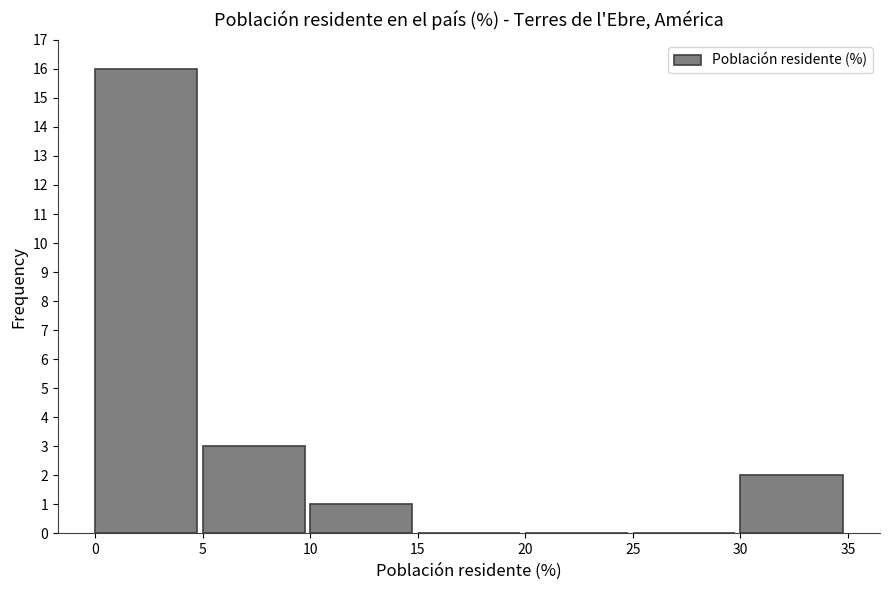

Reading left to right, what are all the values shown in this chart?

0=16	5=3	10=1	15=0	20=0	25=0	30=2